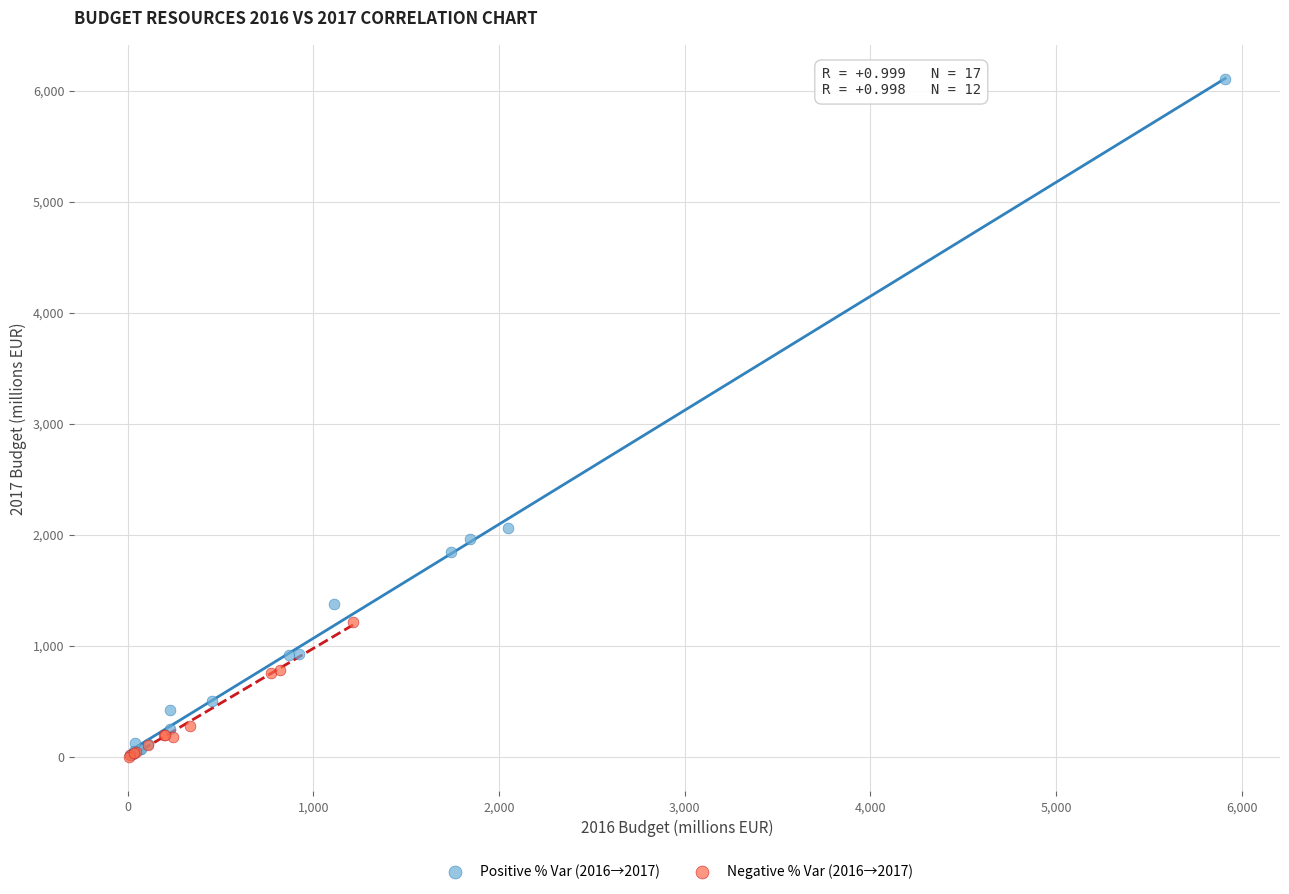

Which series contains the highest Y value?

Positive % Var (2016→2017)